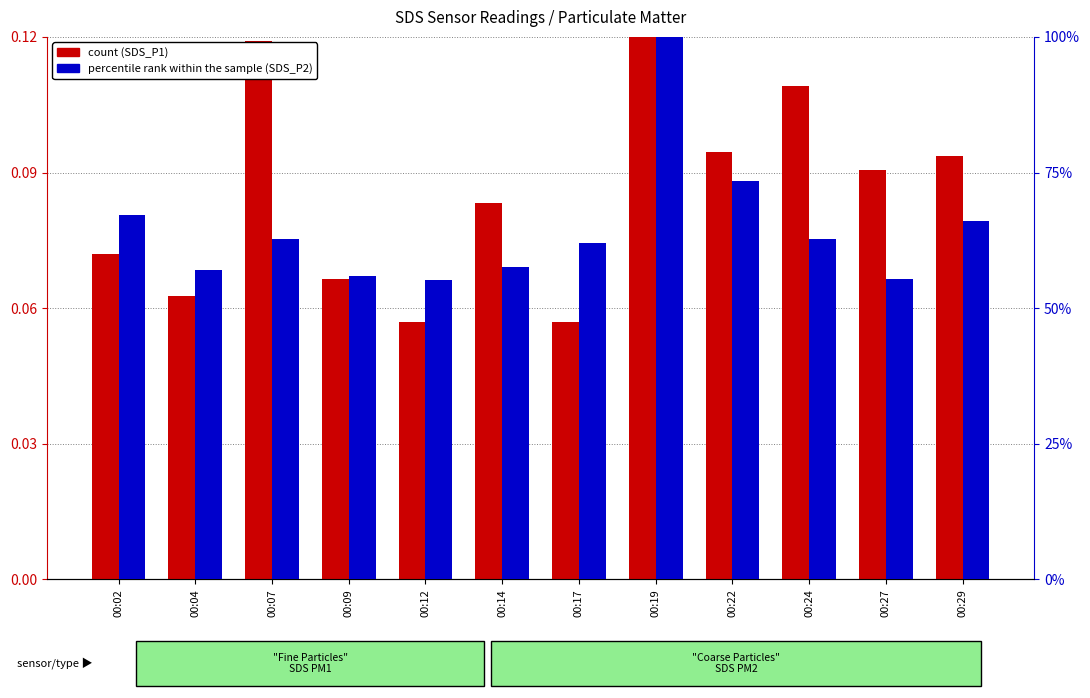

What is the maximum value for percentile rank within the sample?

100.0